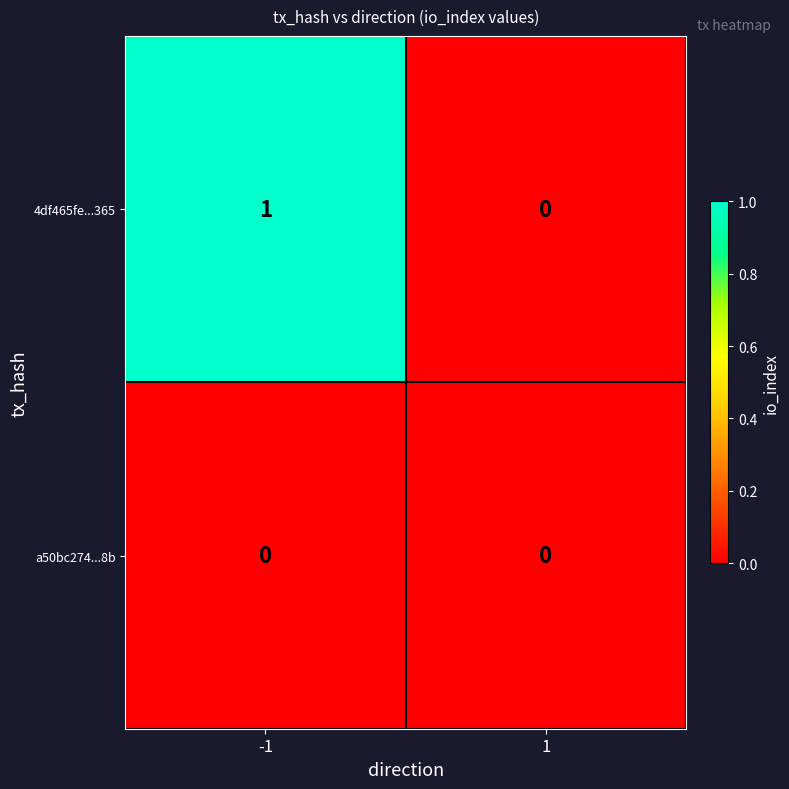

Reading right to left, list all the values displayed in this chart.

4df465fe...365: 1=0	-1=1
a50bc274...8b: 1=0	-1=0